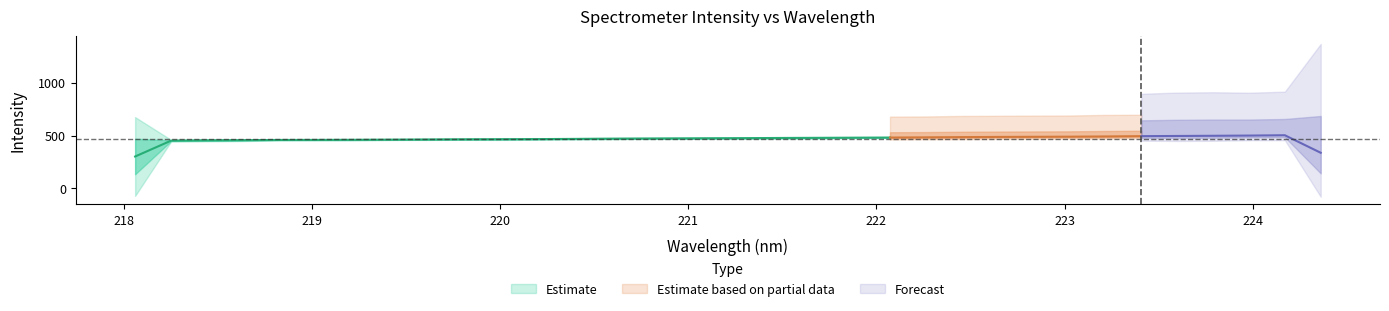

What is the average value of the y series?

475.5